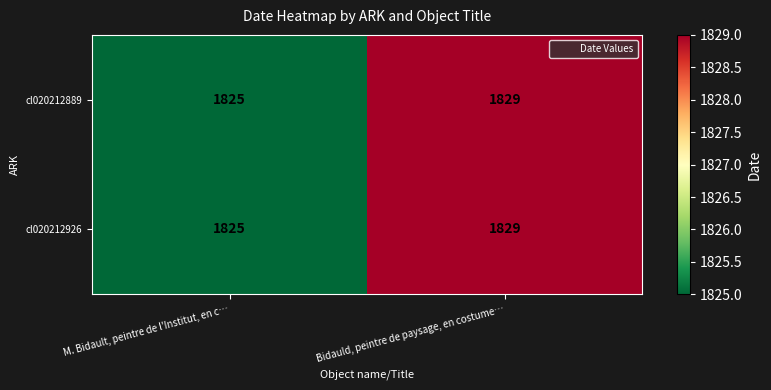

What is the smallest value displayed?

1825